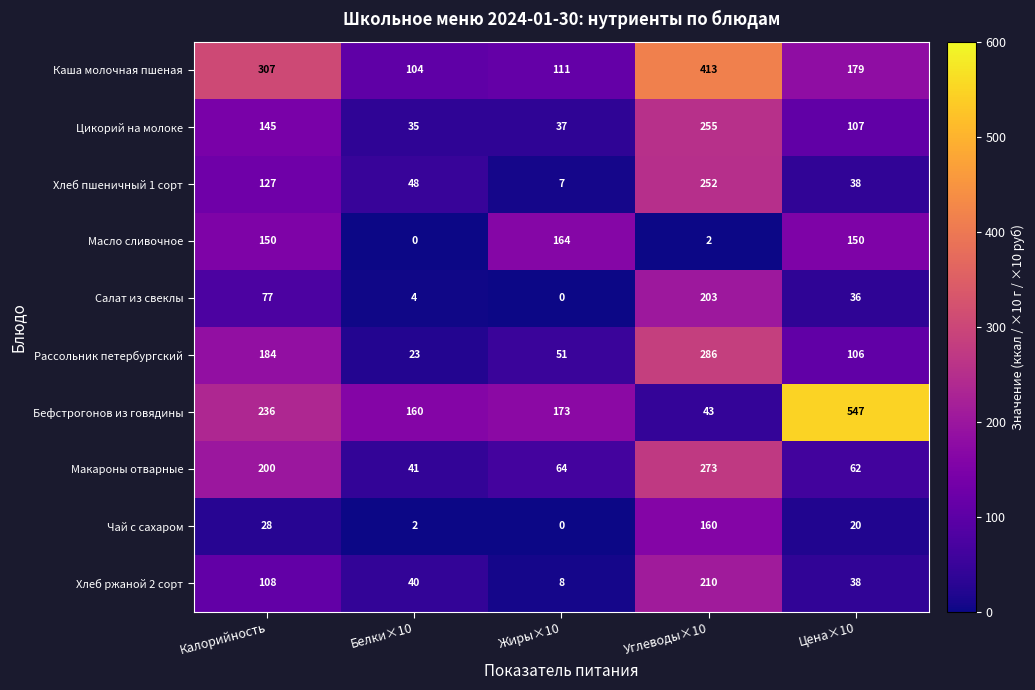

What is the sum of all Каша молочная пшеная values?

1114